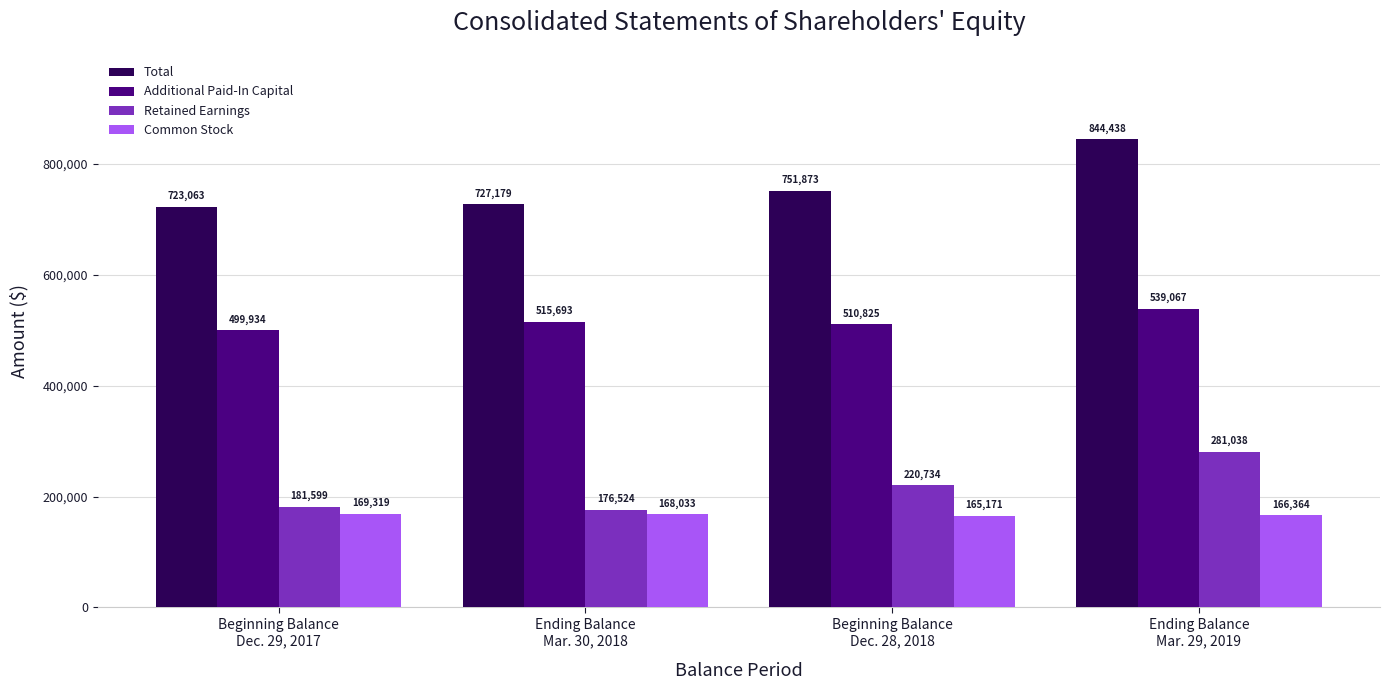

What is the value of the Retained Earnings bar at the 3rd from the left?

220734